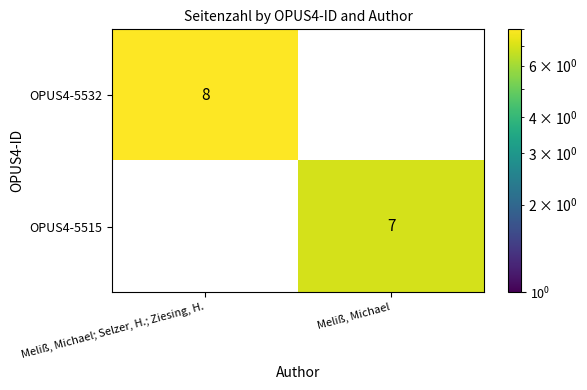

How many positive values does the OPUS4-5532 series have?

1